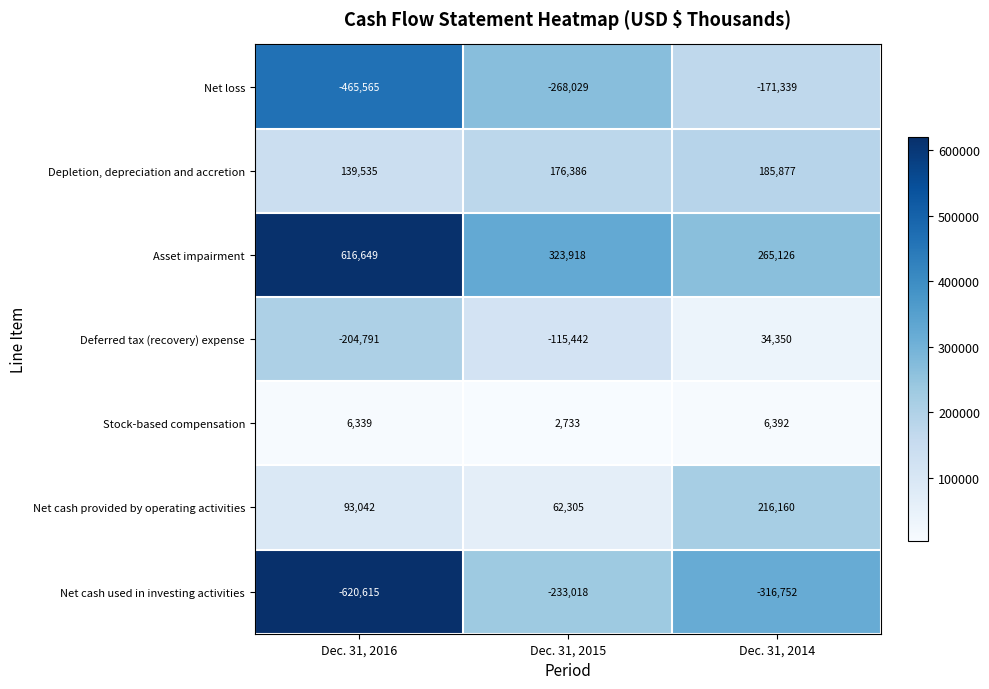

The value of Net cash provided by operating activities at Dec. 31, 2015 is 62305. True or false?

True